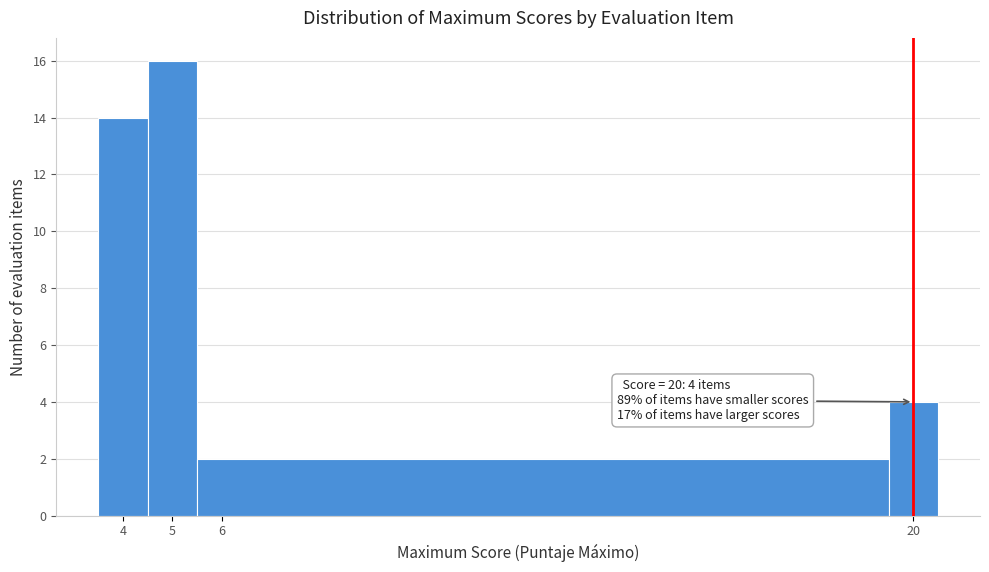

Over which range of the x-axis is the bar tallest?

4.5 to 5.5